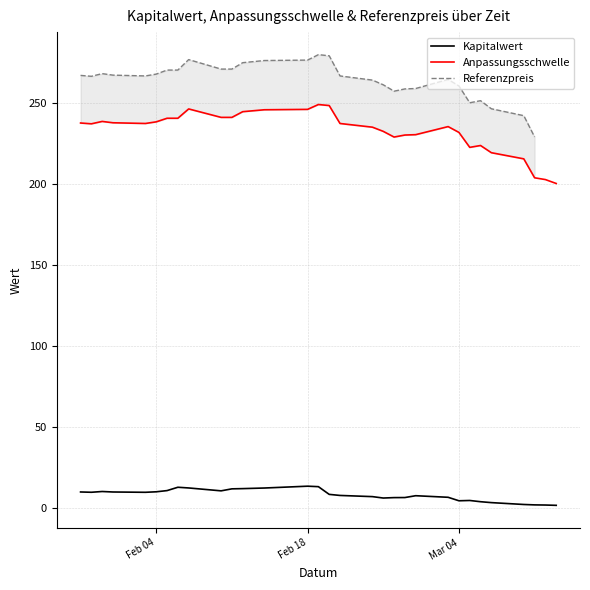

Rank the series by their maximum value, from highest to lowest.

Referenzpreis, Anpassungsschwelle, Kapitalwert